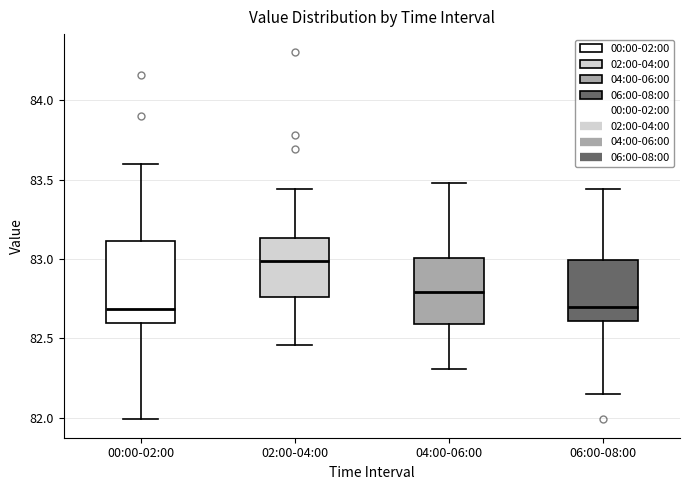

Comparing the boxes themselves (not the whiskers), which one is the tallest?

00:00-02:00